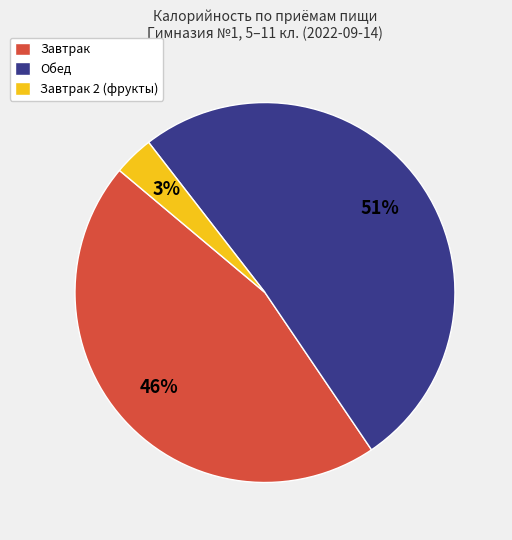

How many segments does this pie chart have?

3